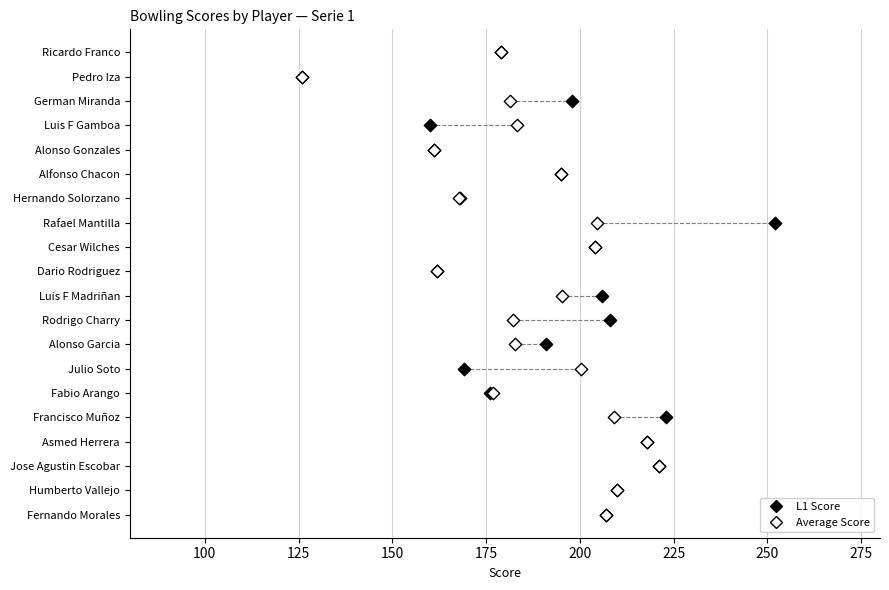

What are all the series names shown in the legend?

L1 Score, Average Score